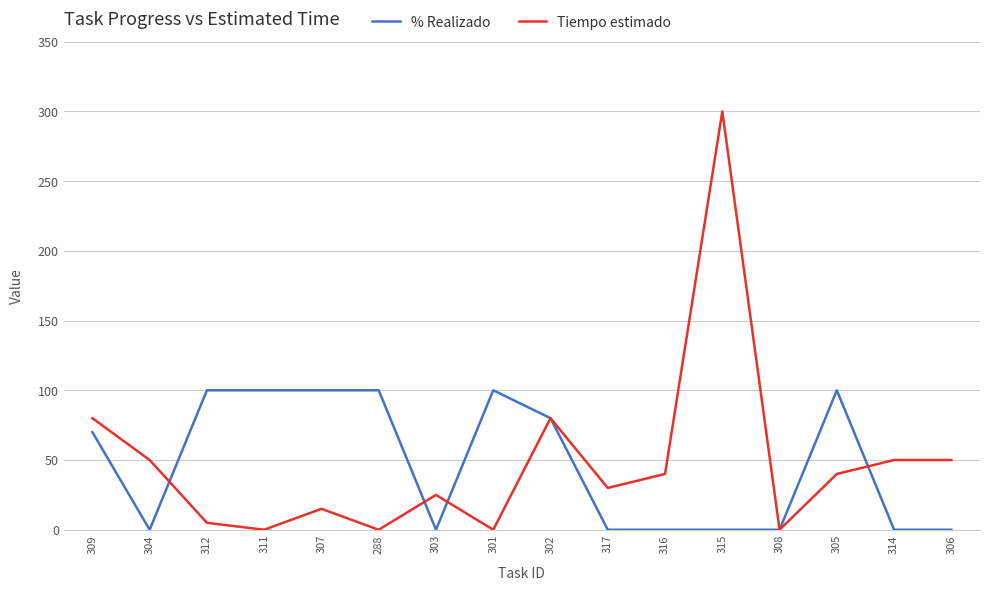

At which category is the sum across all series the highest?

315